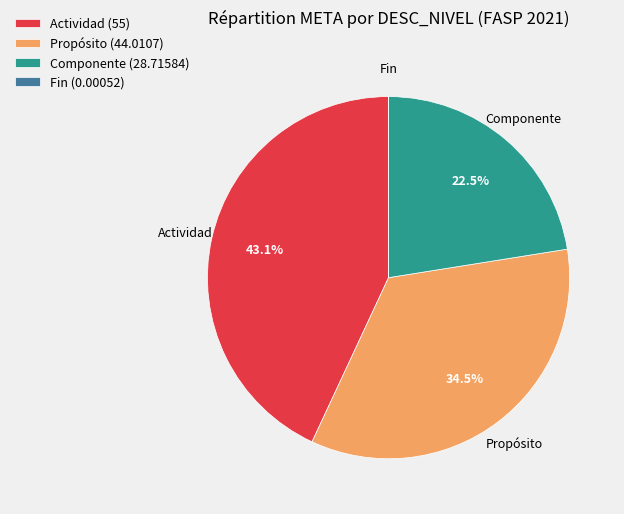

Does any single category account for the majority?

No